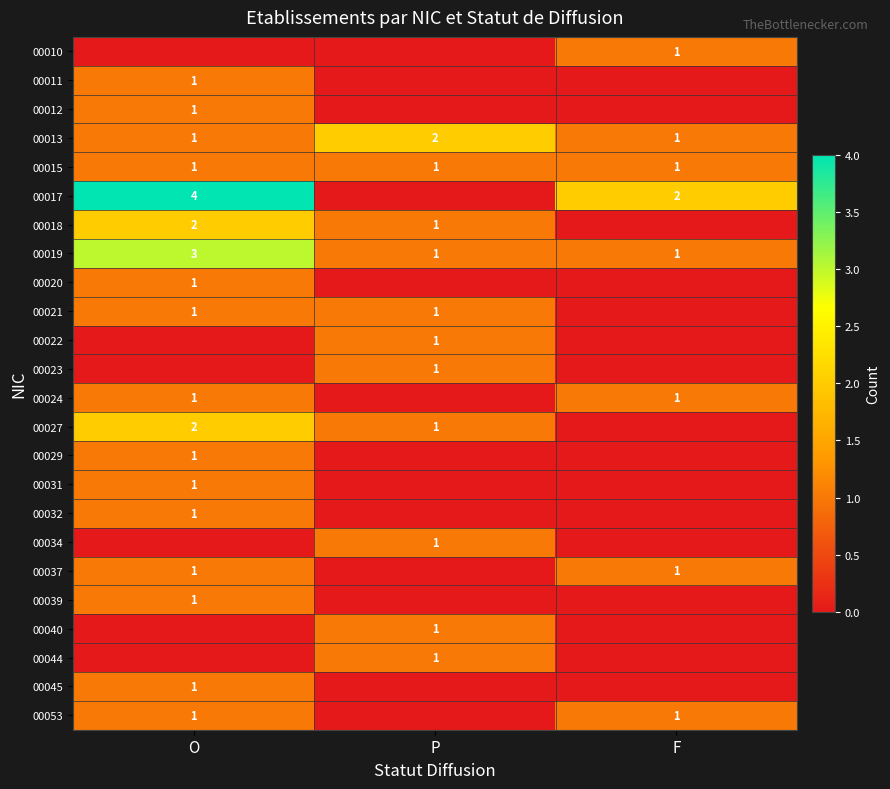

What is the spread (max minus min) of values at P?

2